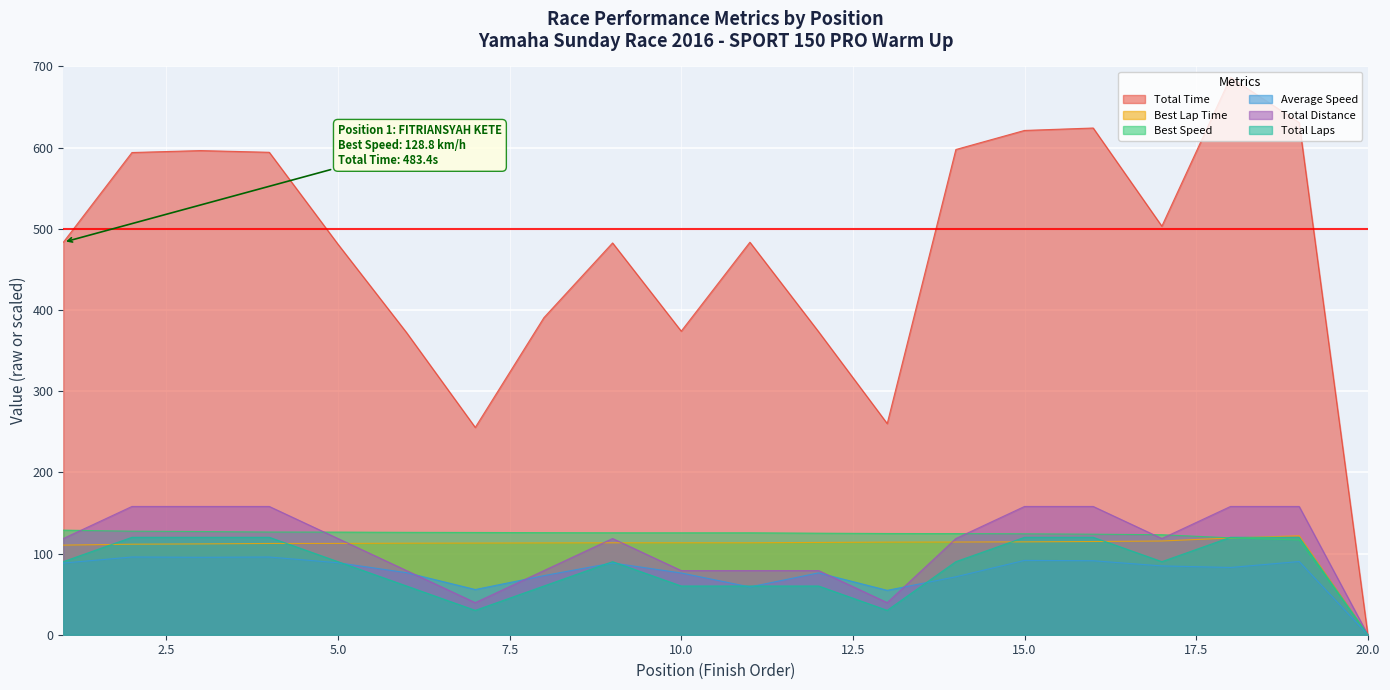

Which label corresponds to the largest value in the chart?

18